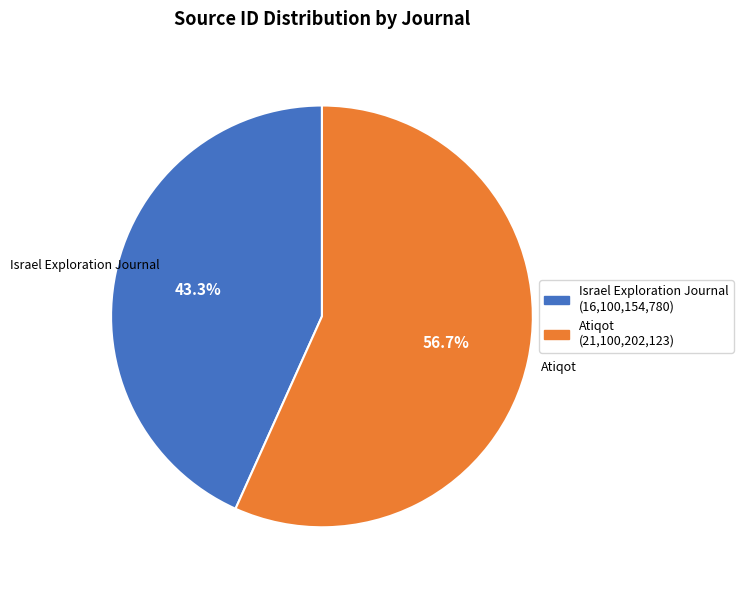

Between Atiqot and Israel Exploration Journal, which is larger?

Atiqot